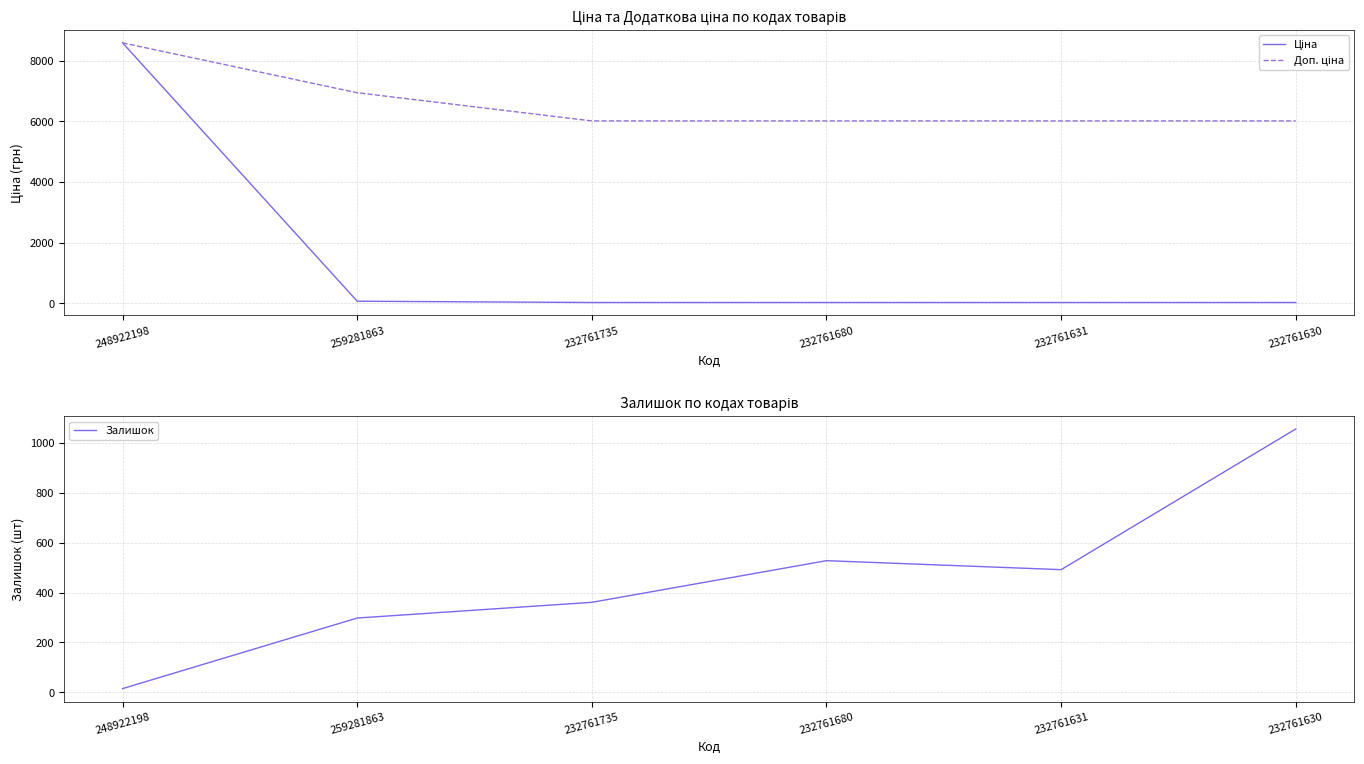

True or false: Доп. ціна has more than 1 interior local peaks.

False